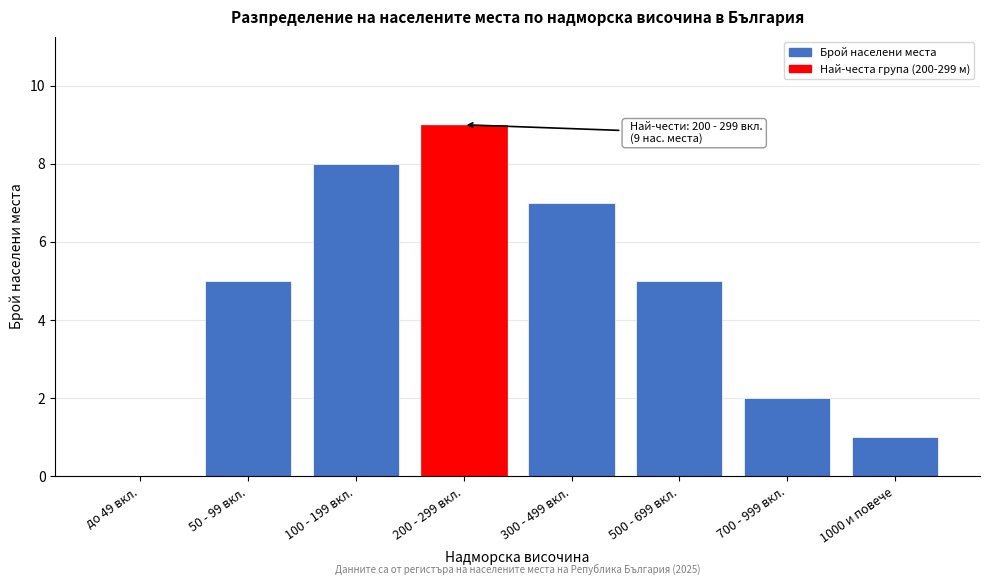

Reading right to left, what are all the values shown in this chart?

1000 и повече=1	700 - 999 вкл.=2	500 - 699 вкл.=5	300 - 499 вкл.=7	200 - 299 вкл.=9	100 - 199 вкл.=8	50 - 99 вкл.=5	до 49 вкл.=0